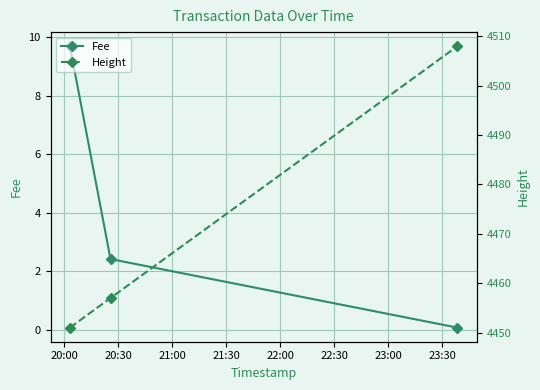

Reading left to right, transcribe all the data shown in this chart.

Fee: 9.7	2.4	0.1
Height: 4451.0	4457.0	4508.0